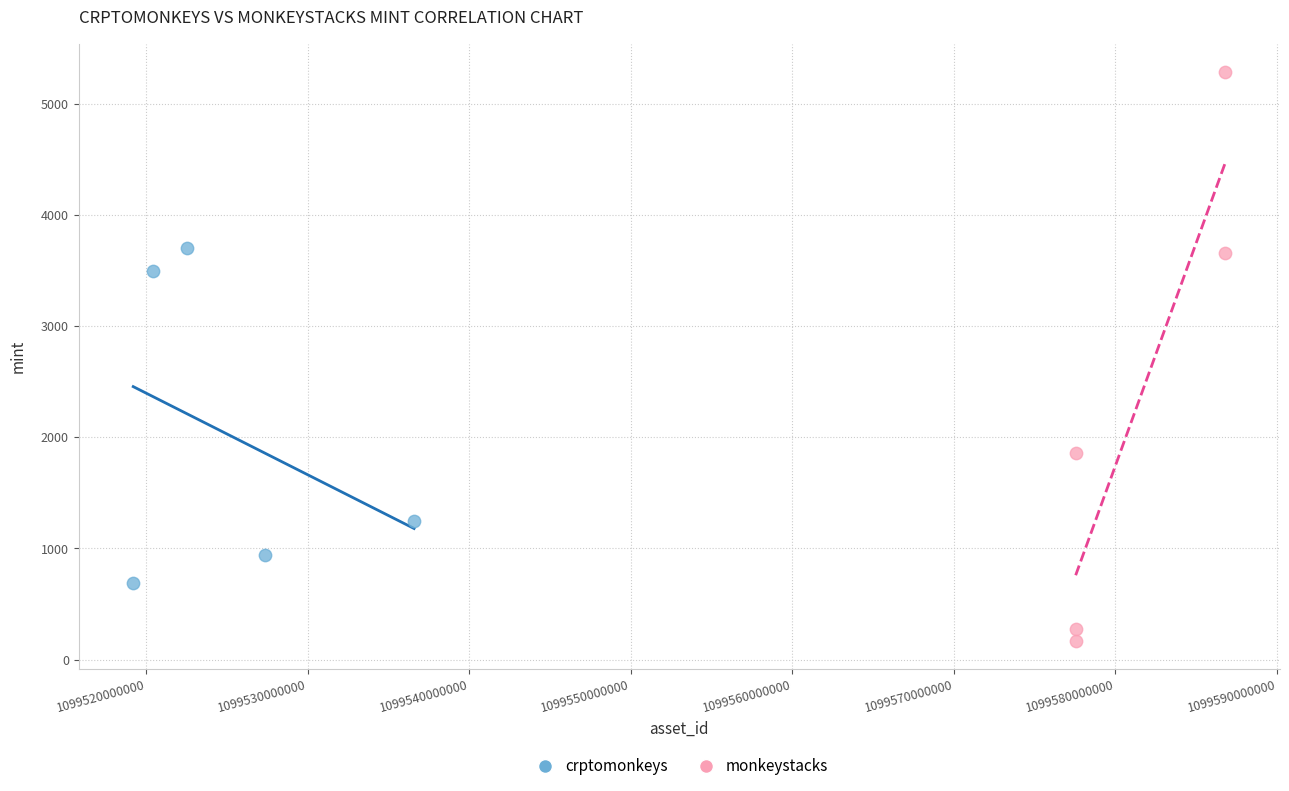

Which series reaches the minimum Y coordinate?

monkeystacks